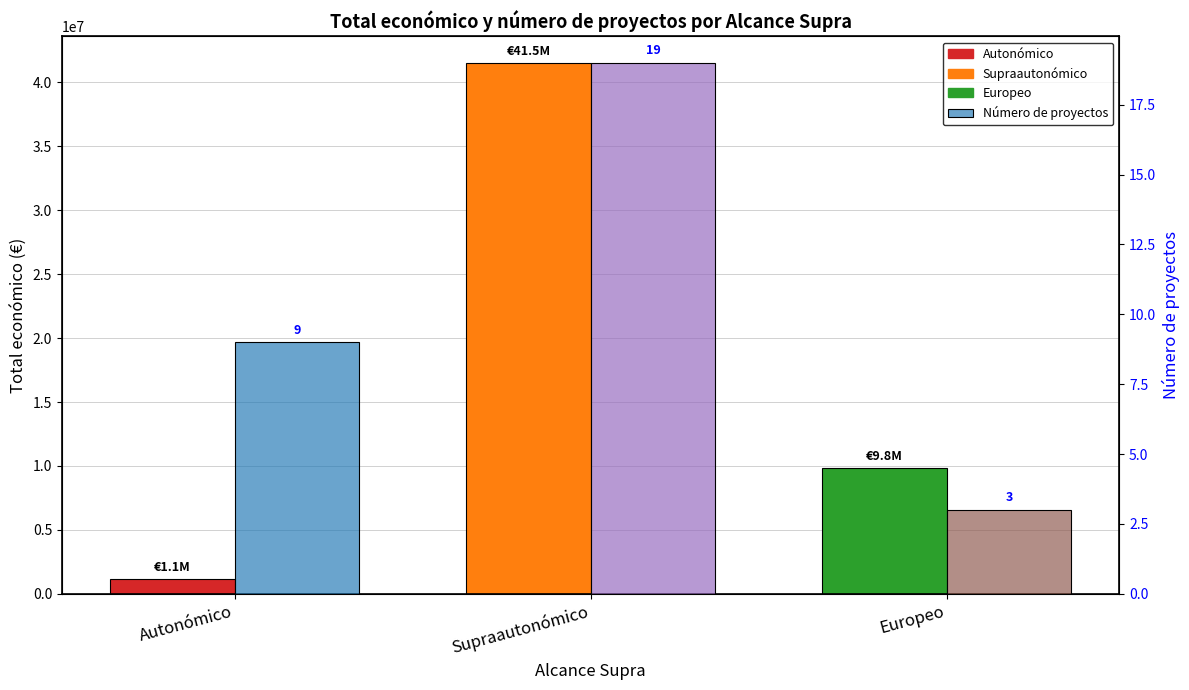

Reading left to right, extract all data points from this chart.

Total económico (€): Autonómico=1120591	Supraautonómico=41531971	Europeo=9799270
Número de proyectos: Autonómico=9	Supraautonómico=19	Europeo=3